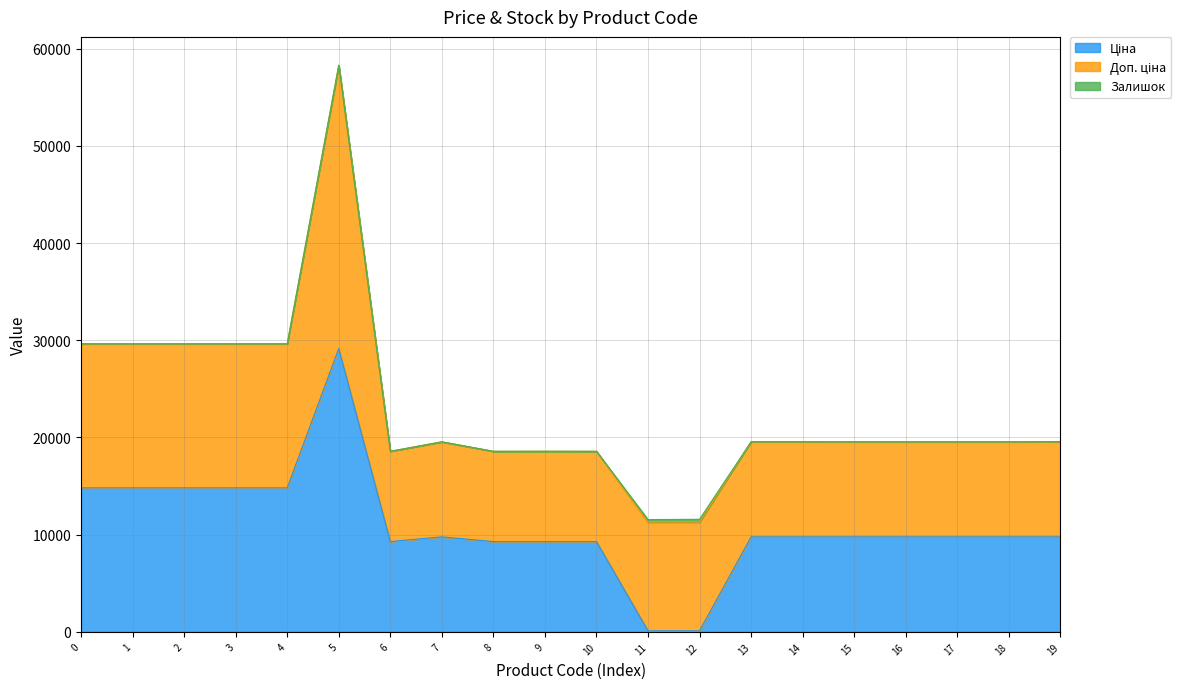

What is the sum of all Залишок values?

612.0